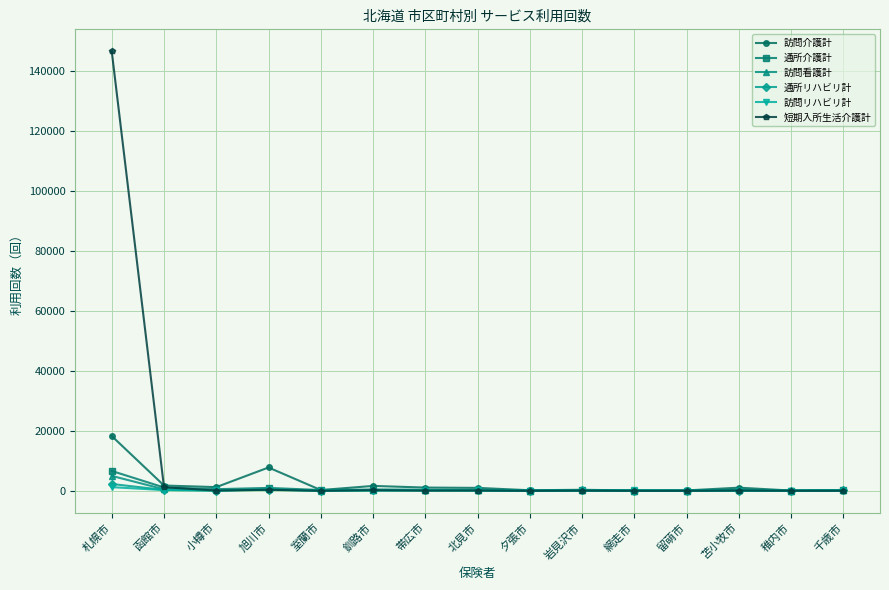

What is the difference between the second highest and minimum values in the 訪問看護計 series?

497